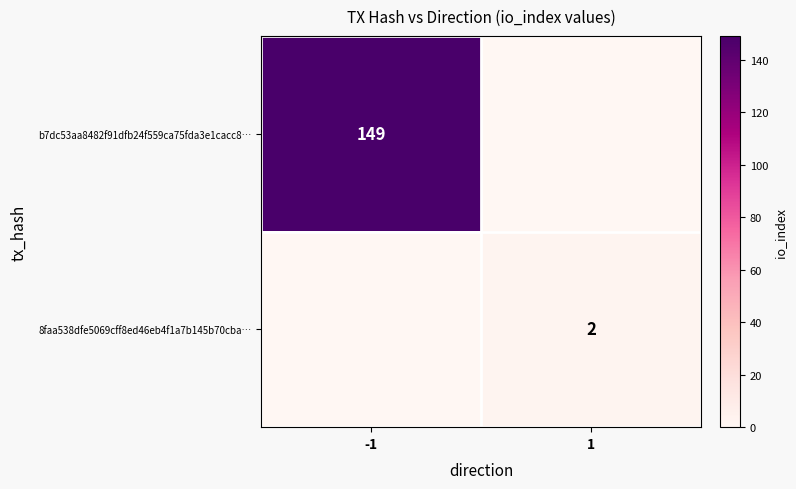

Is it true that b7dc53aa8482f91dfb24f559ca75fda3e1cacc8… equals 149 at -1?

True